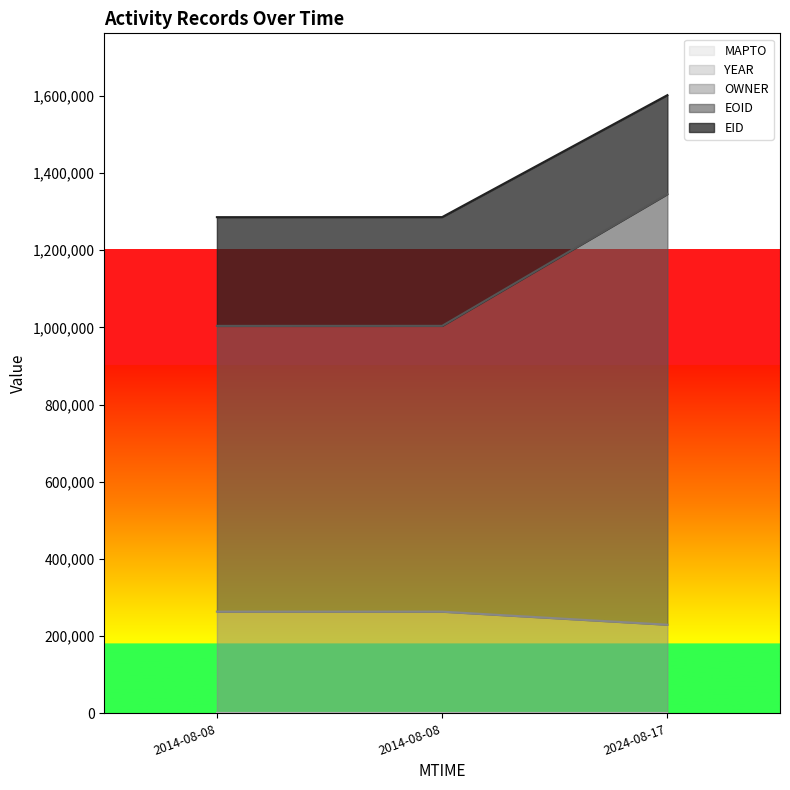

What is the difference between the EID values at 2024-08-17 and 2014-08-08?

33841